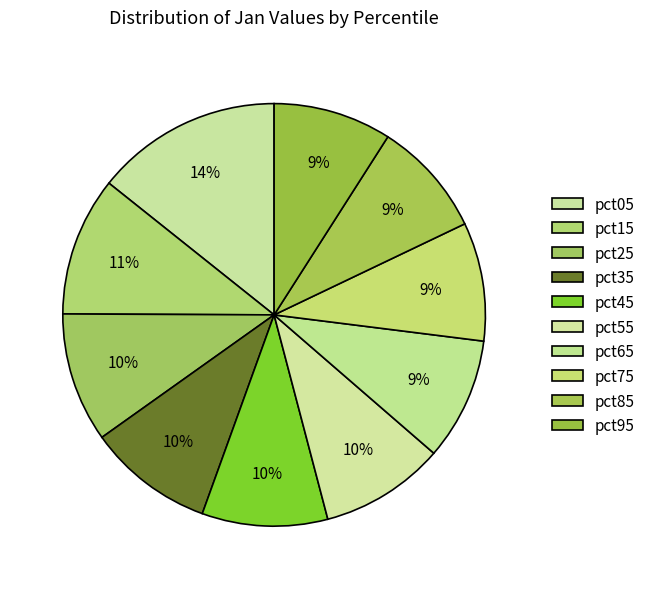

Which has a higher value, pct75 or pct05?

pct05